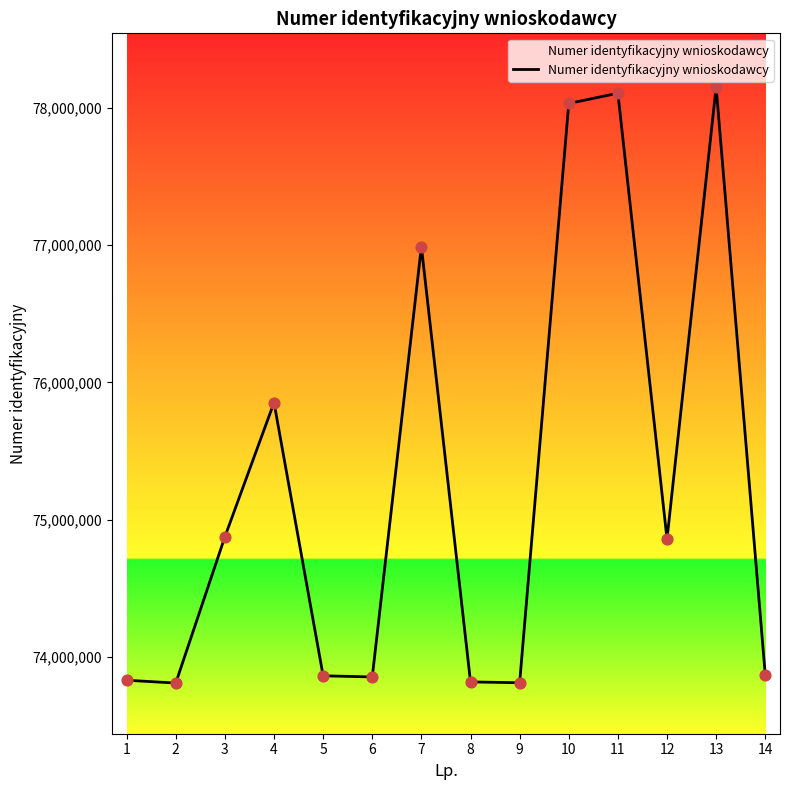

What is the ratio of the value at 9 to the value at 6?

1.0